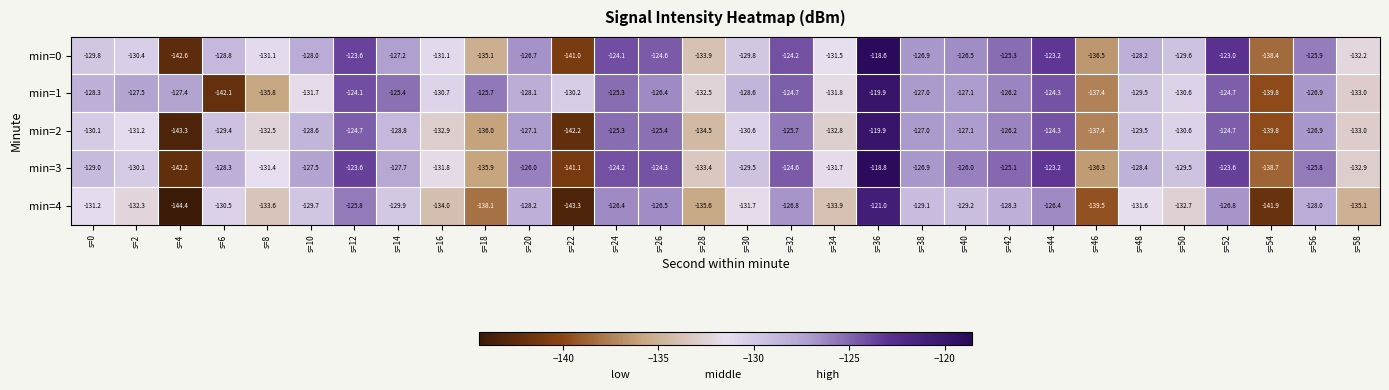

What is the spread (max minus min) of values at s=22?

13.1